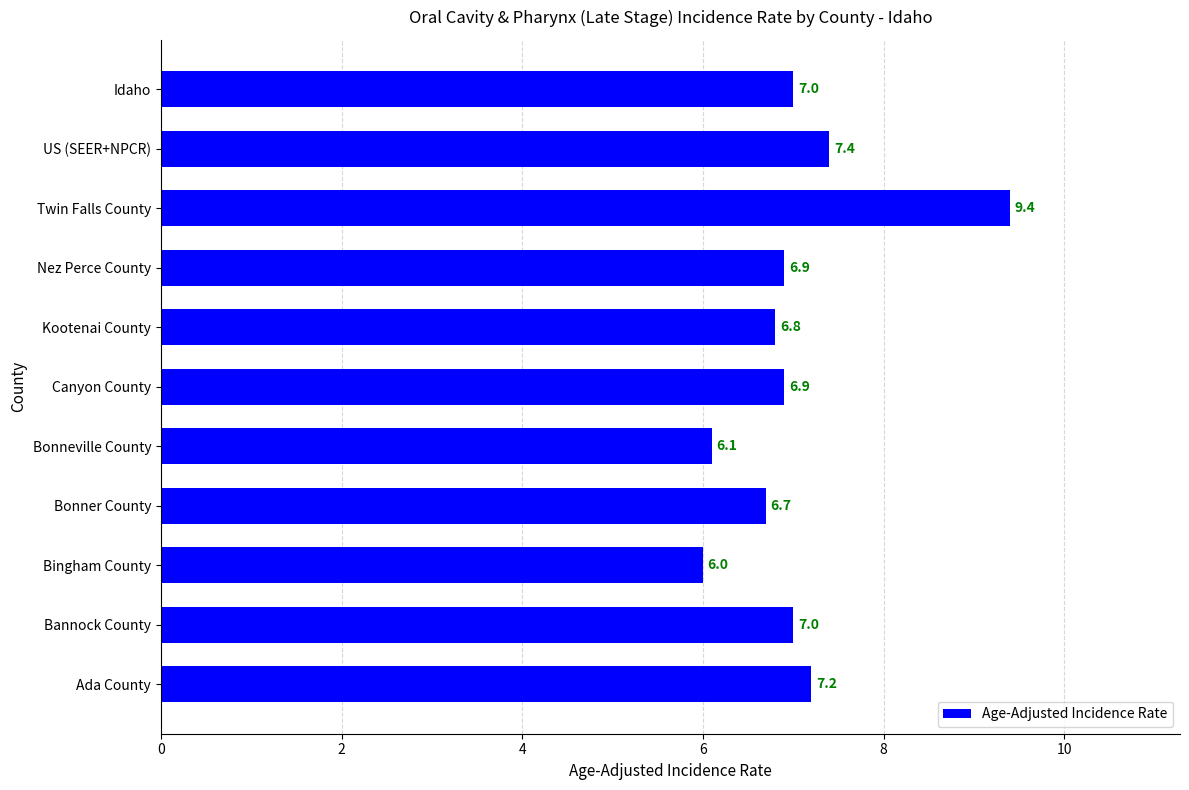

What is the change in value from Kootenai County to Bannock County?

+0.2